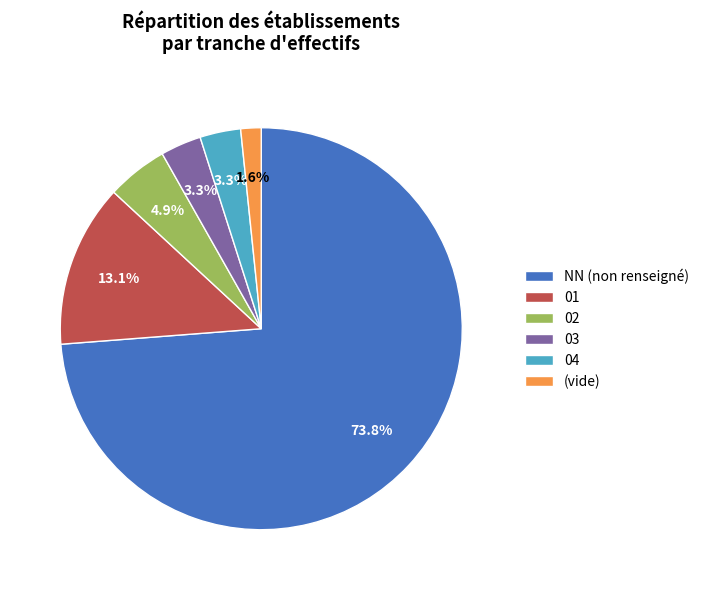

What is the majority slice?

NN (non renseigné)